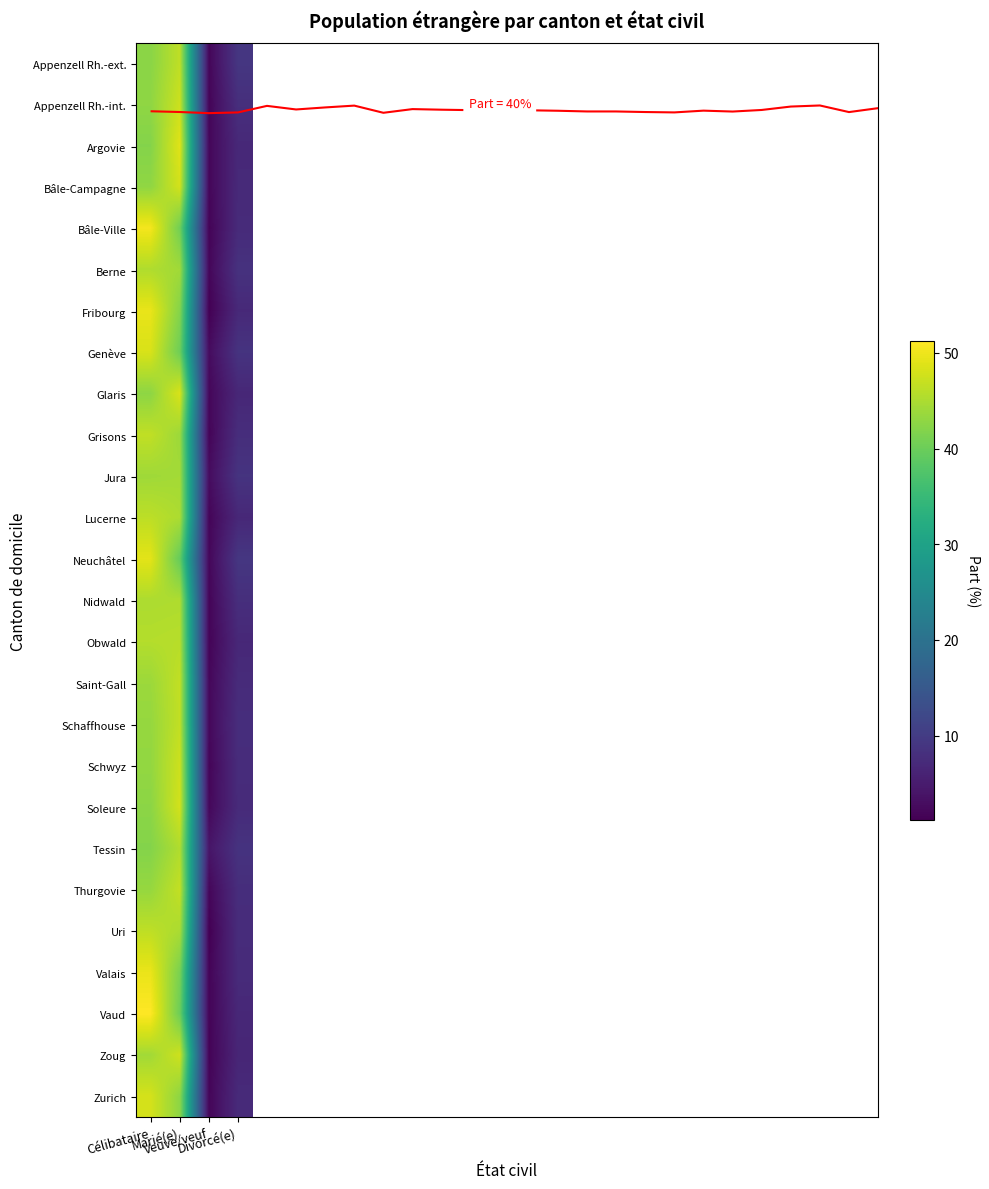

What is the difference between the maximum and second lowest values in the Appenzell Rh.-int. series?

39.4